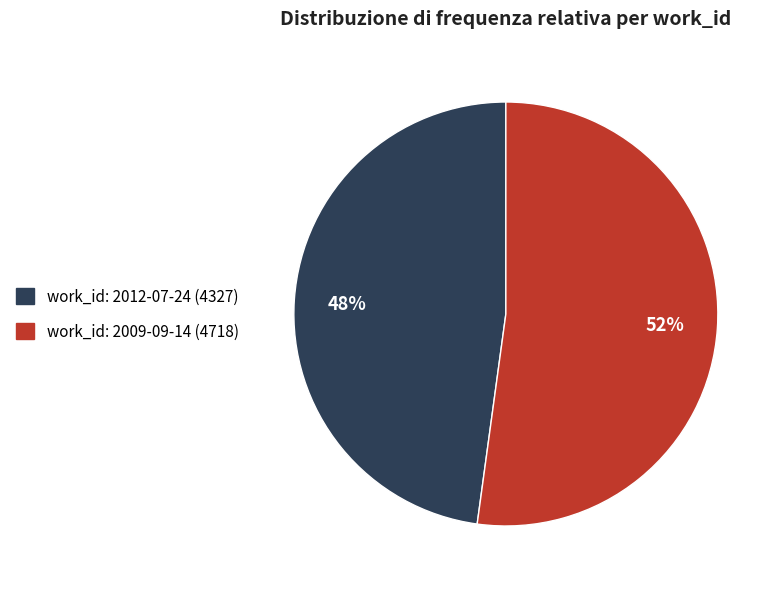

Is there any slice that represents more than half of the pie?

Yes